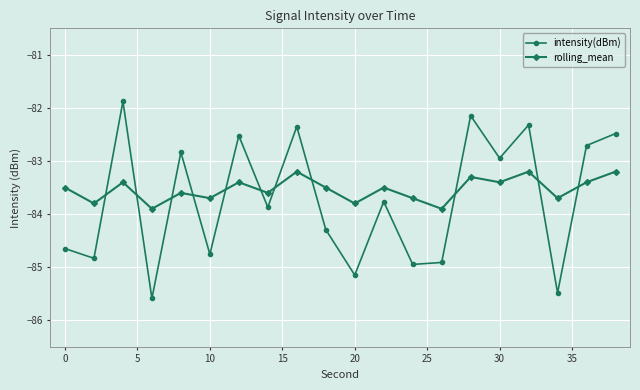

Which series has the widest spread of values?

intensity(dBm)